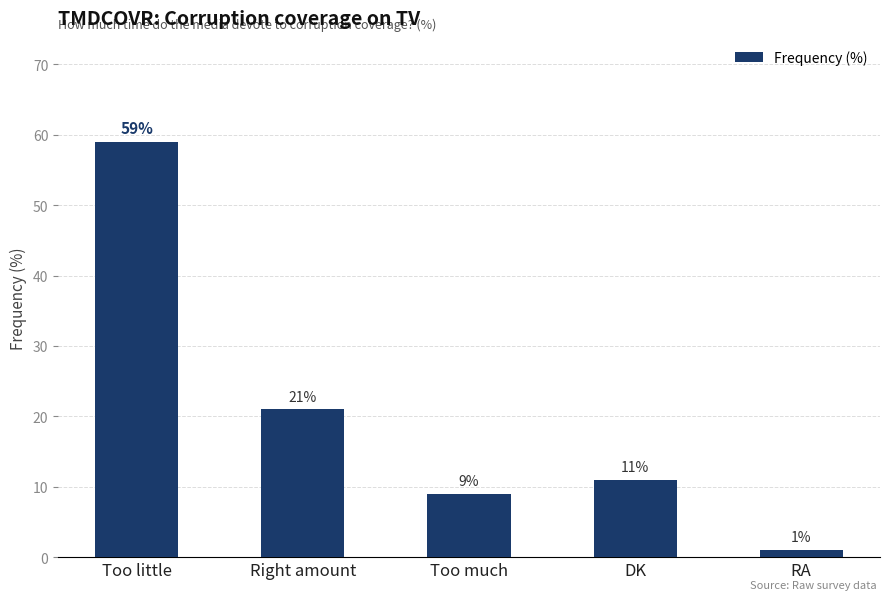

Approximately how many times larger is the value at Too much compared to Right amount?

0.4